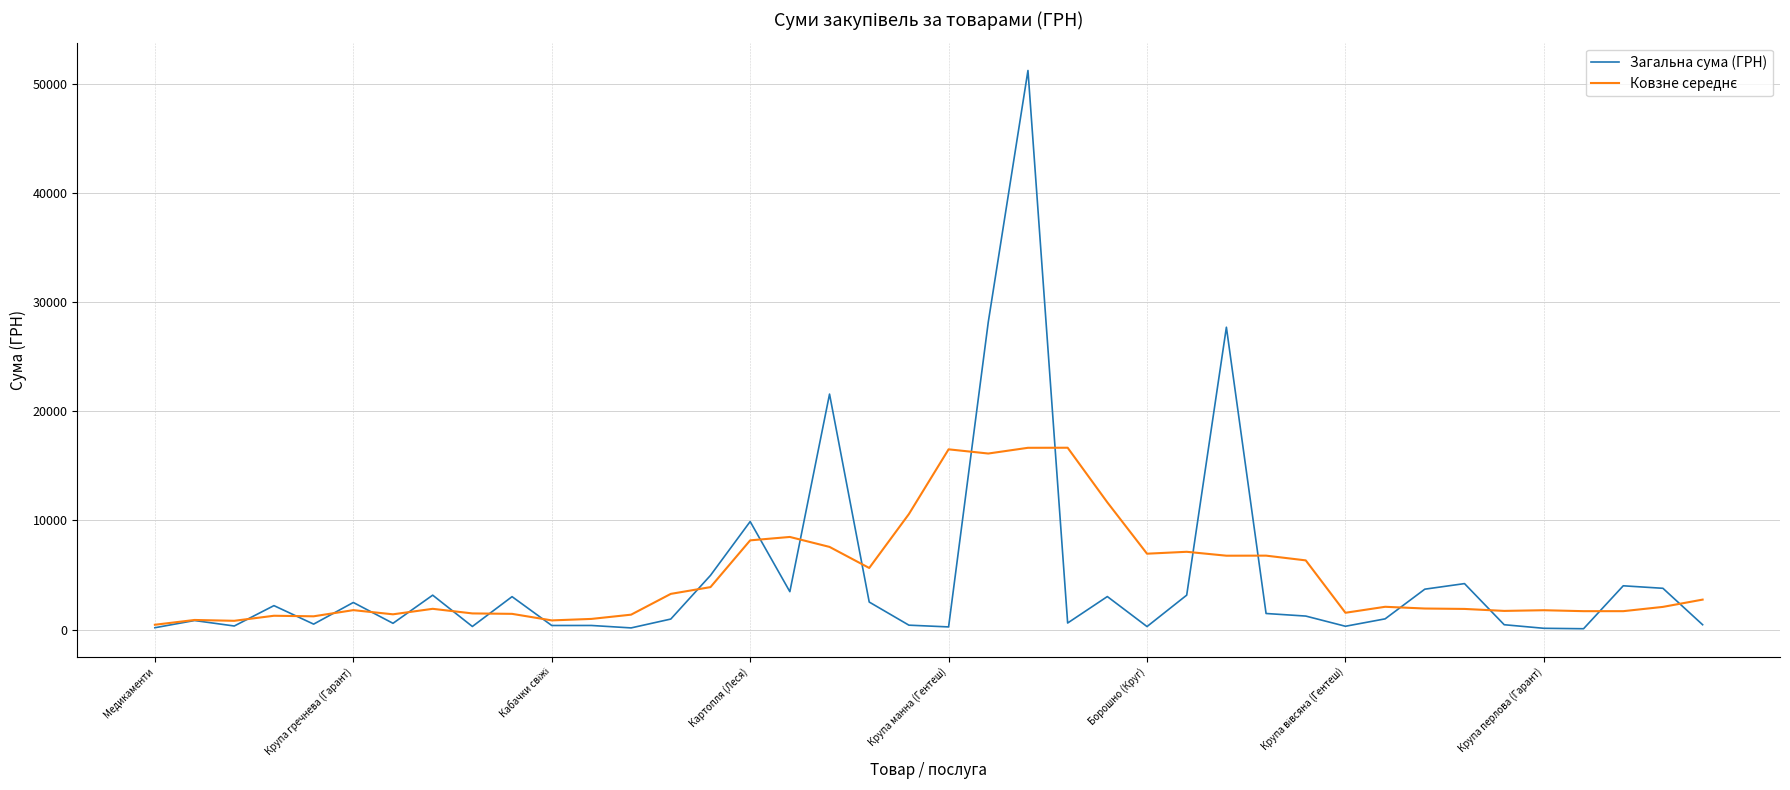

Does the chart have visible grid lines?

Yes